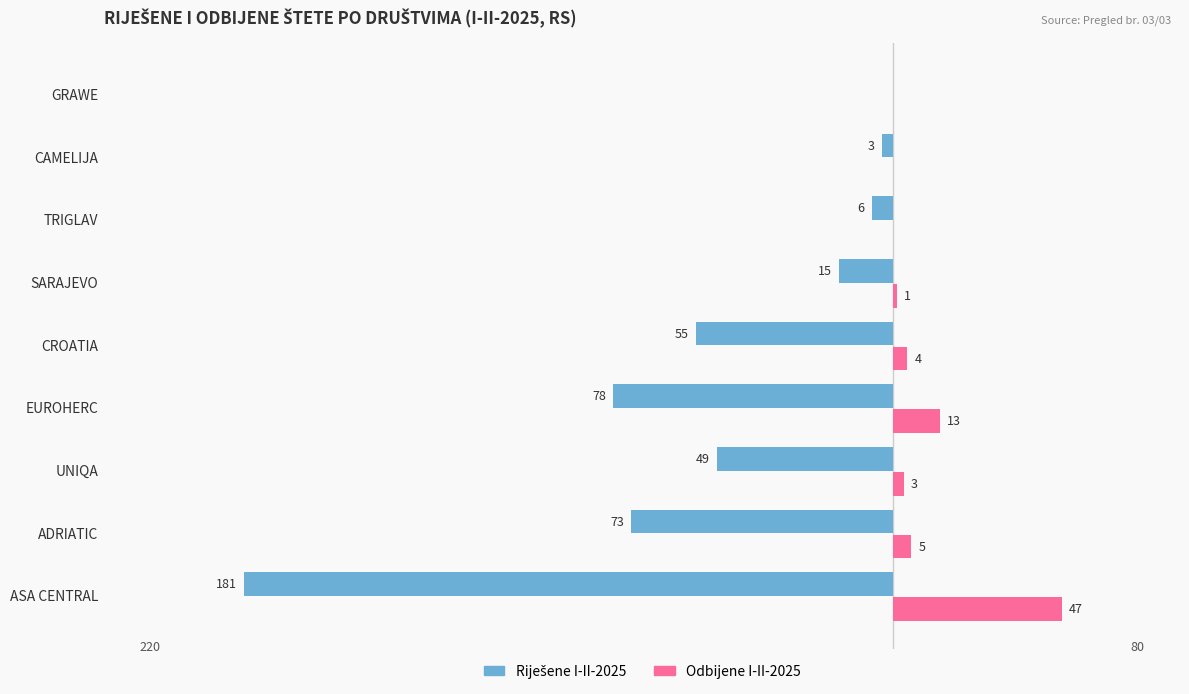

How many data points does each series have?

9